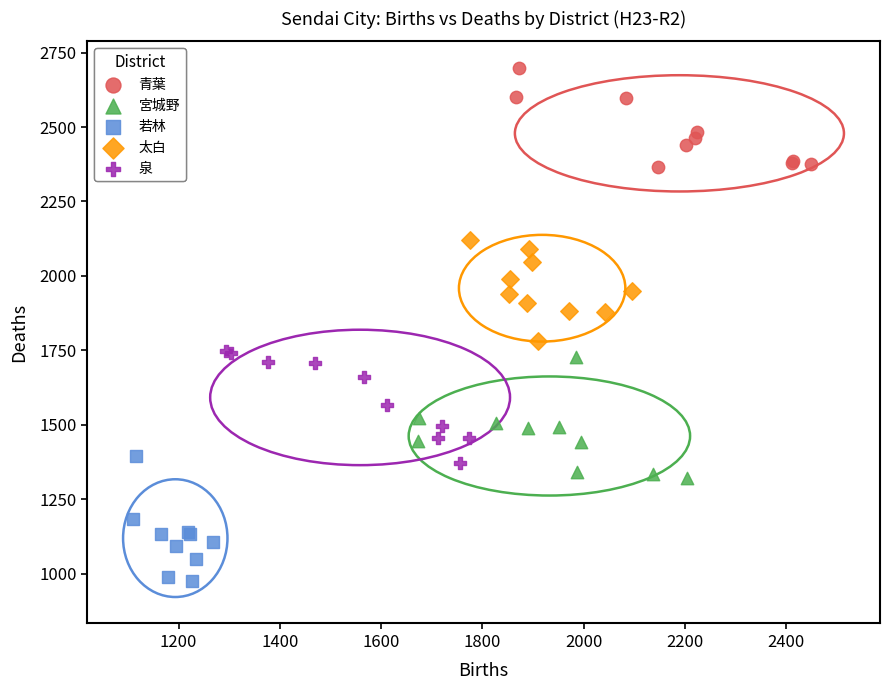

Which series has the widest spread of Y values?

若林